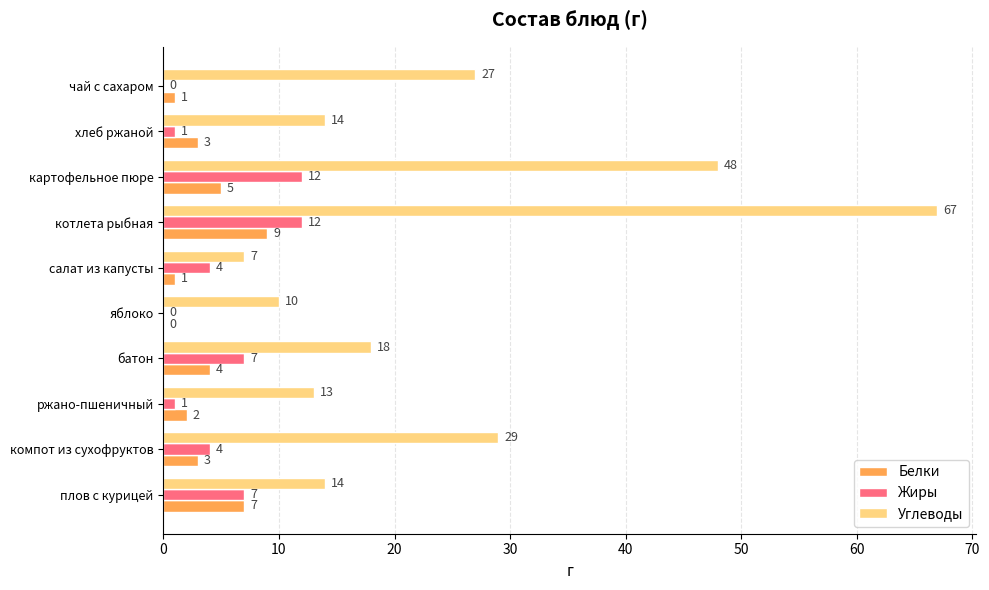

What is the total value across all series at плов с курицей?

28